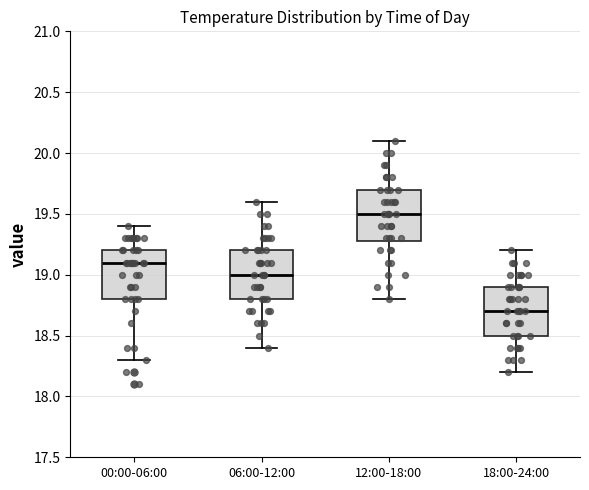

Reading left to right, transcribe this box plot: for each box, give where its median line is, the range the box spans, and where its two whiskers end, as read against the y-axis. The values are not printed on the chart, so give them approximately, as read against the axis.

00:00-06:00: median 19.1, box 18.8 to 19.2, whiskers 18.3 to 19.4
06:00-12:00: median 19.0, box 18.8 to 19.2, whiskers 18.4 to 19.6
12:00-18:00: median 19.5, box 19.3 to 19.7, whiskers 18.8 to 20.1
18:00-24:00: median 18.7, box 18.5 to 18.9, whiskers 18.2 to 19.2